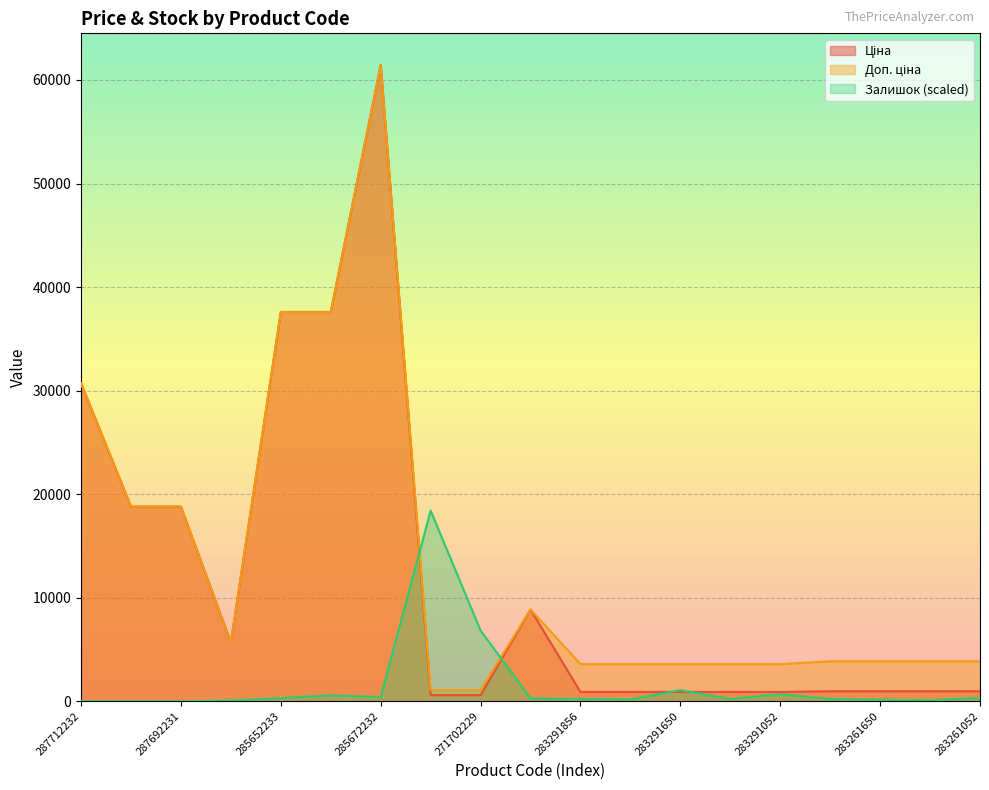

What is the label of the 12th point from the left?

283291651